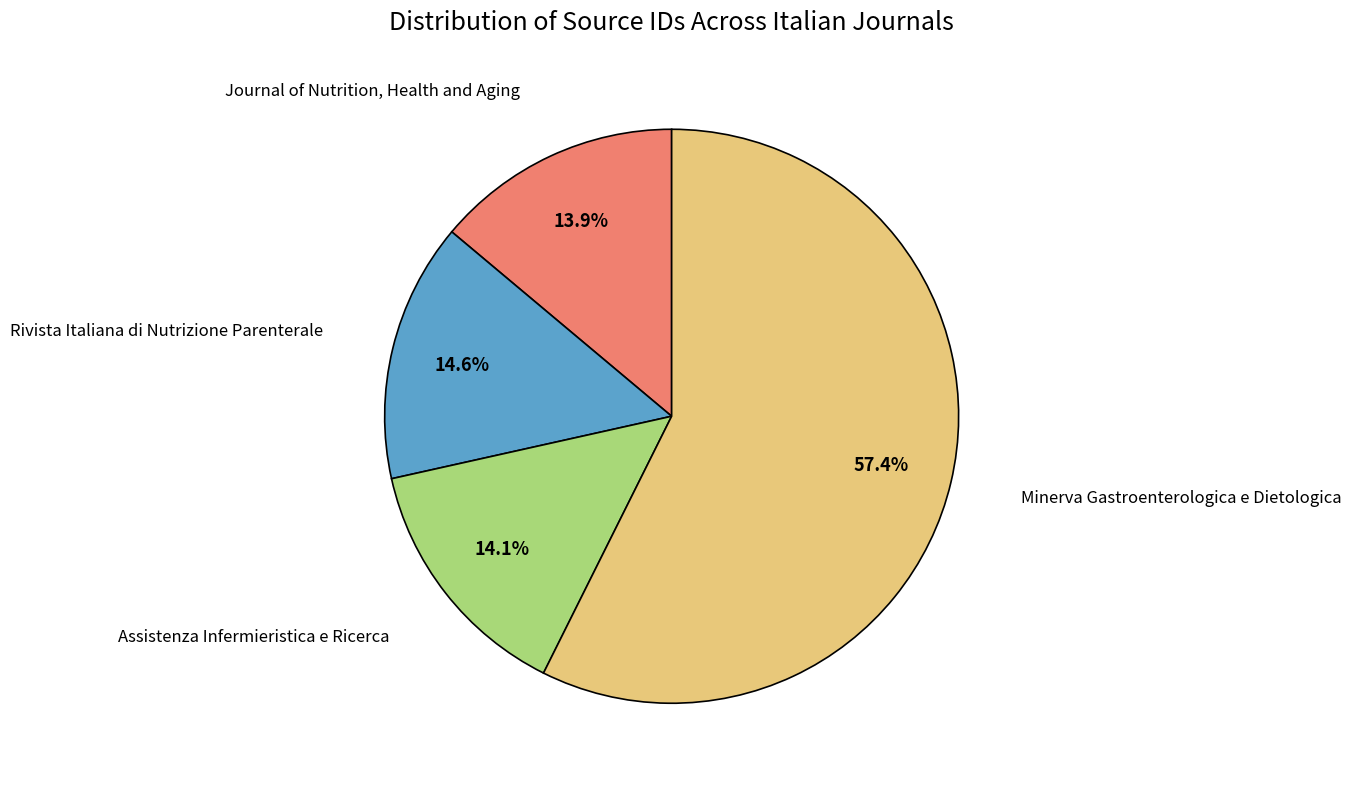

Is there any slice that represents more than half of the pie?

Yes